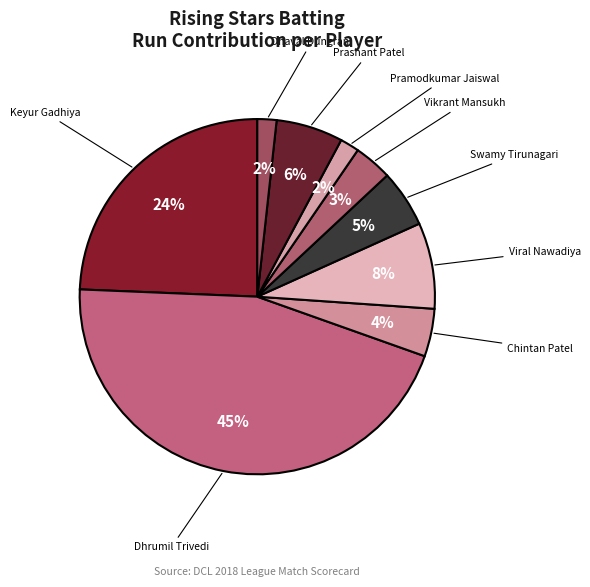

Count the number of slices in the pie.

9